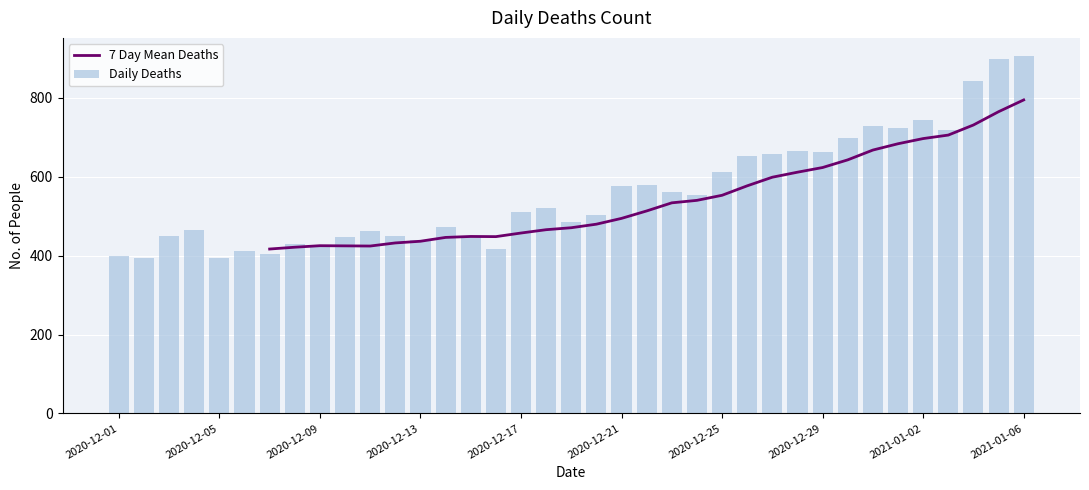

The Daily Deaths series shows 485.0 at 18. True or false?

True